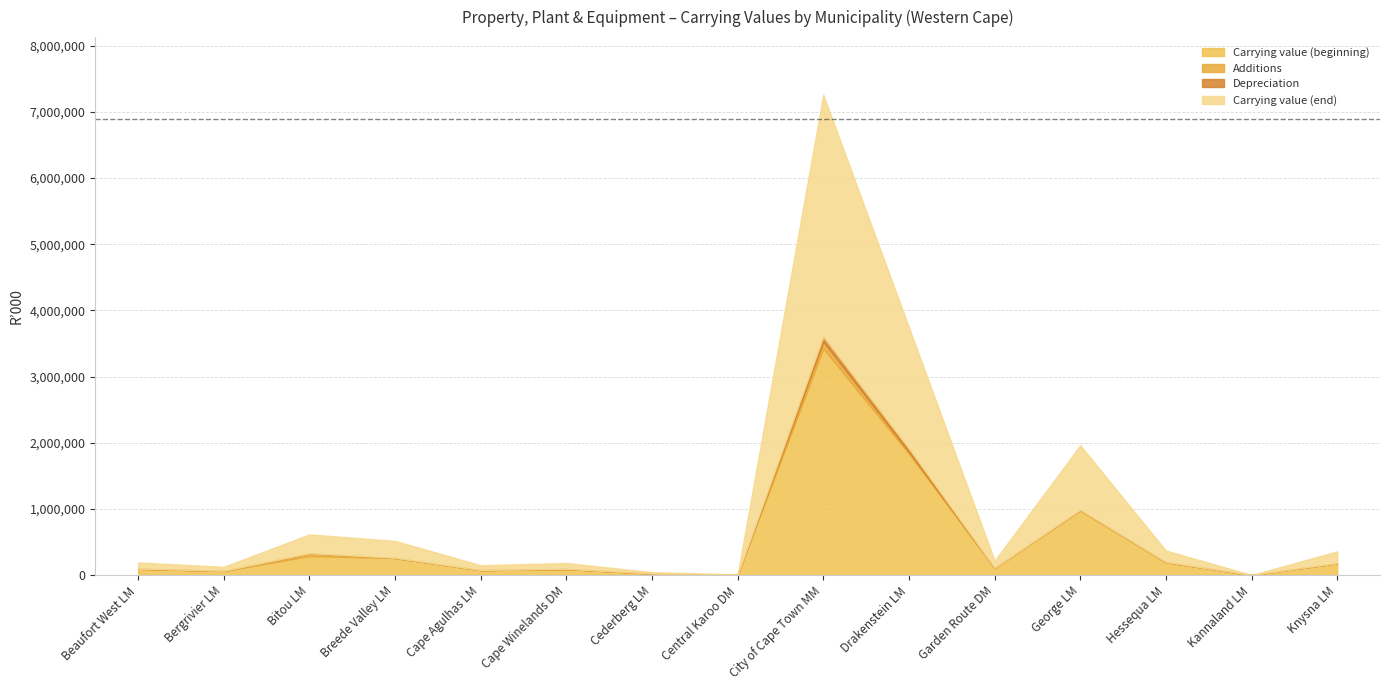

What is the label of the 2nd point from the right?

Kannaland LM